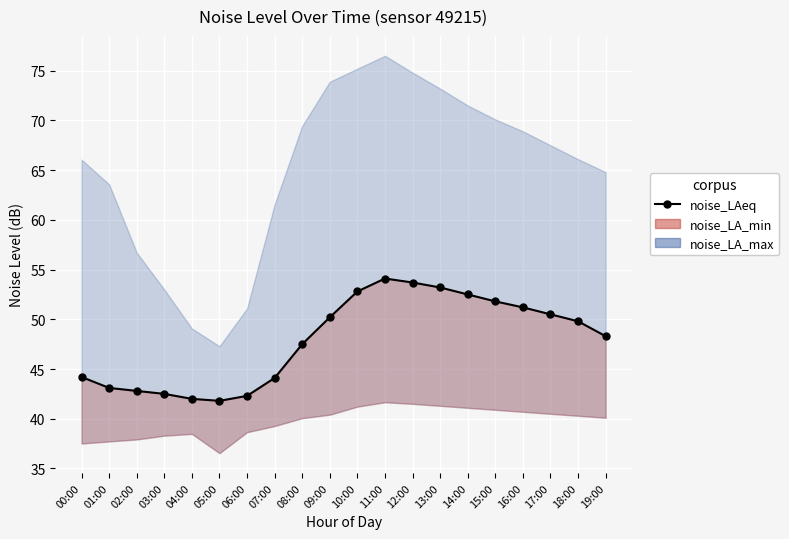

What is the difference between the maximum and second lowest values in the noise_LA_min series?

4.1